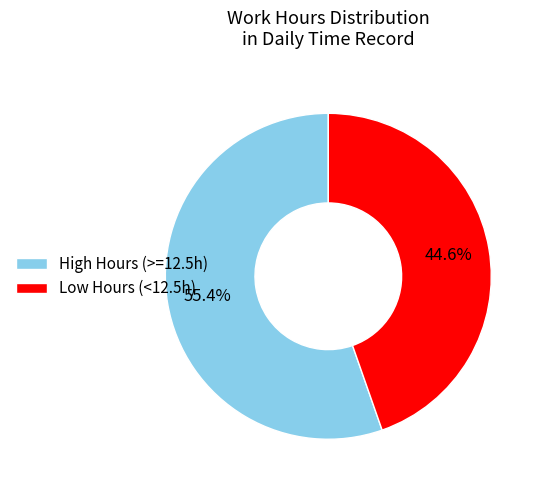

Which category has the smallest portion of the pie?

Low Hours (<12.5h)